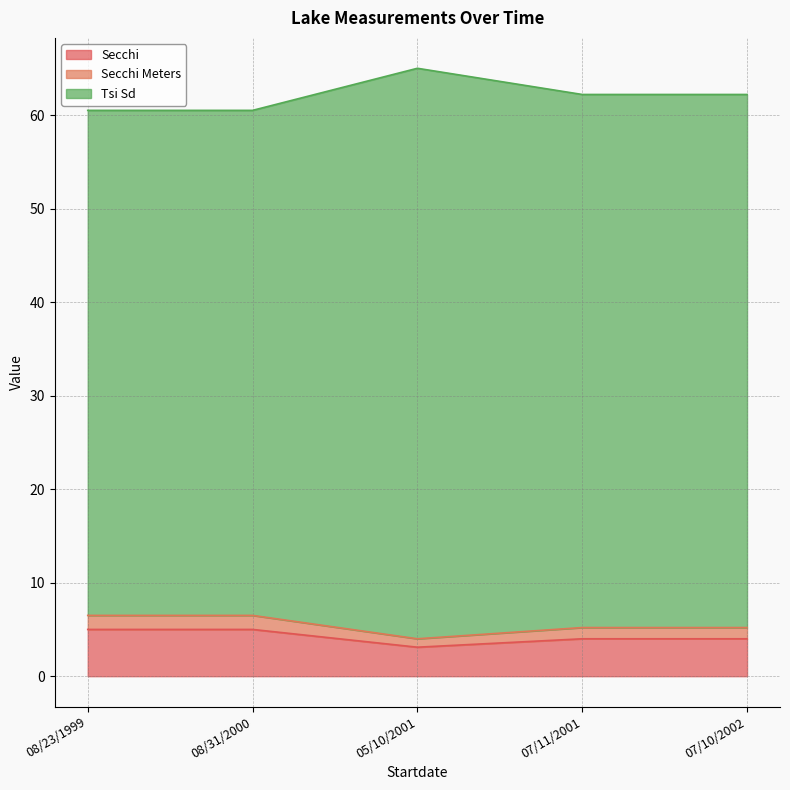

Is it true that Tsi Sd equals 60.5 at 08/23/1999?

True